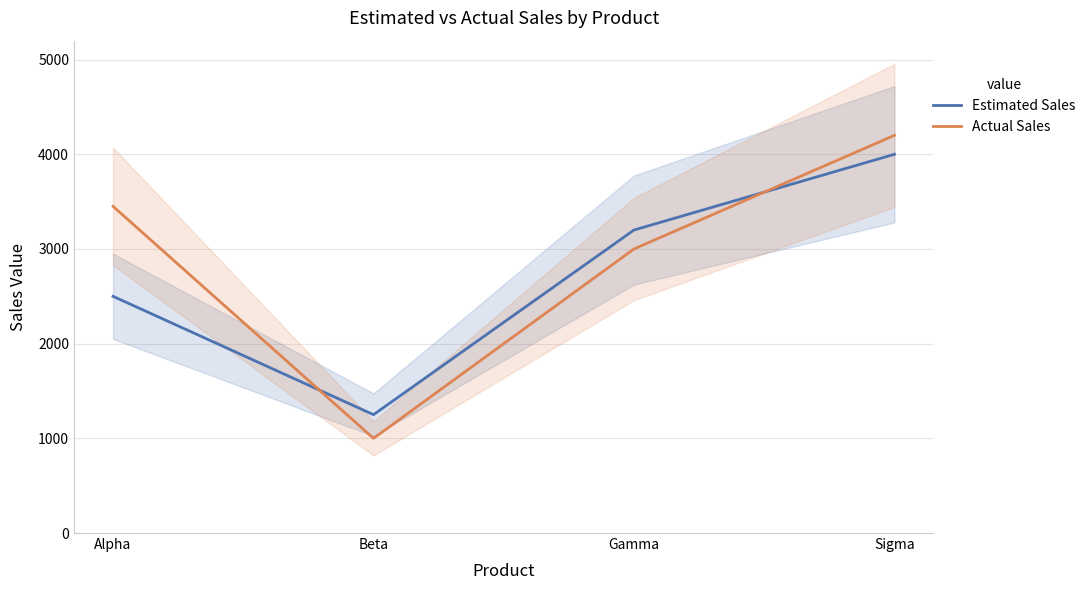

Reading left to right, list all the values displayed in this chart.

Estimated Sales: Alpha=2500	Beta=1250	Gamma=3200	Sigma=4000
Actual Sales: Alpha=3450	Beta=1000	Gamma=3000	Sigma=4200